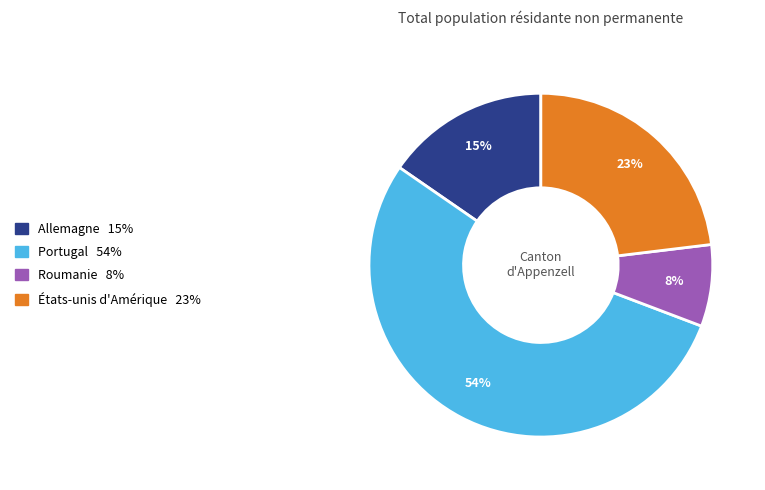

What is the largest slice in the pie chart?

Portugal